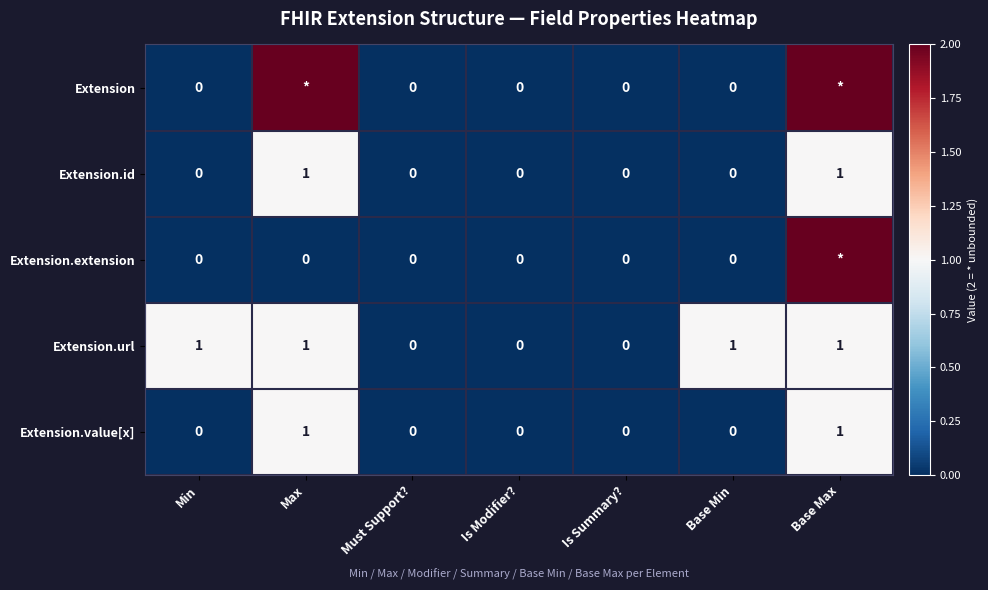

Is the value of Extension.value[x] at Must Support? greater than the value of Extension.url at Base Max?

No